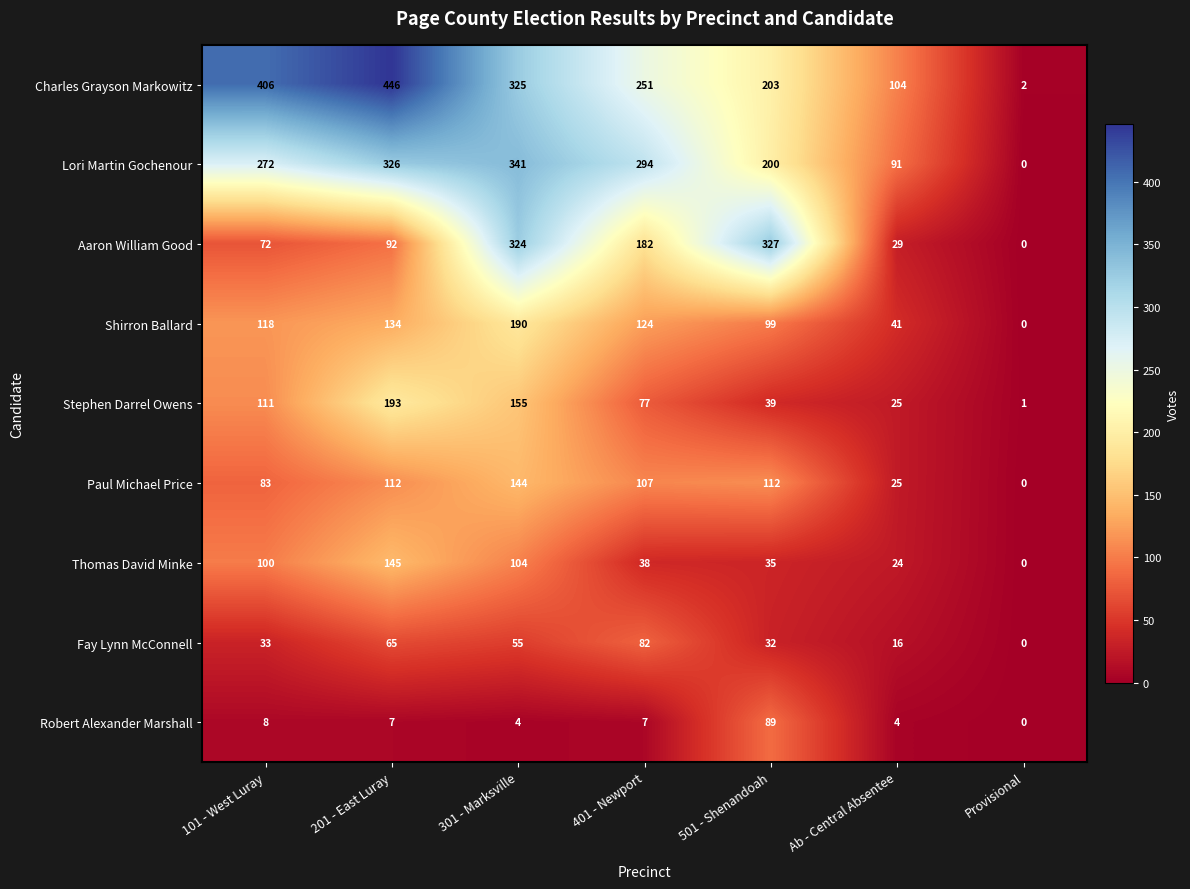

List the labels in order of Charles Grayson Markowitz value, smallest first.

Provisional, Ab - Central Absentee, 501 - Shenandoah, 401 - Newport, 301 - Marksville, 101 - West Luray, 201 - East Luray